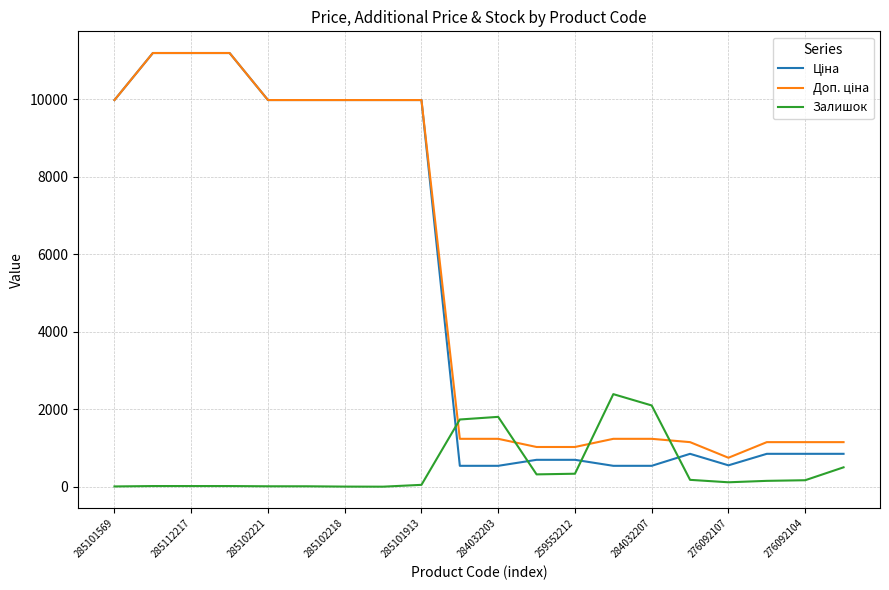

What is the maximum value shown in the chart?

11188.2